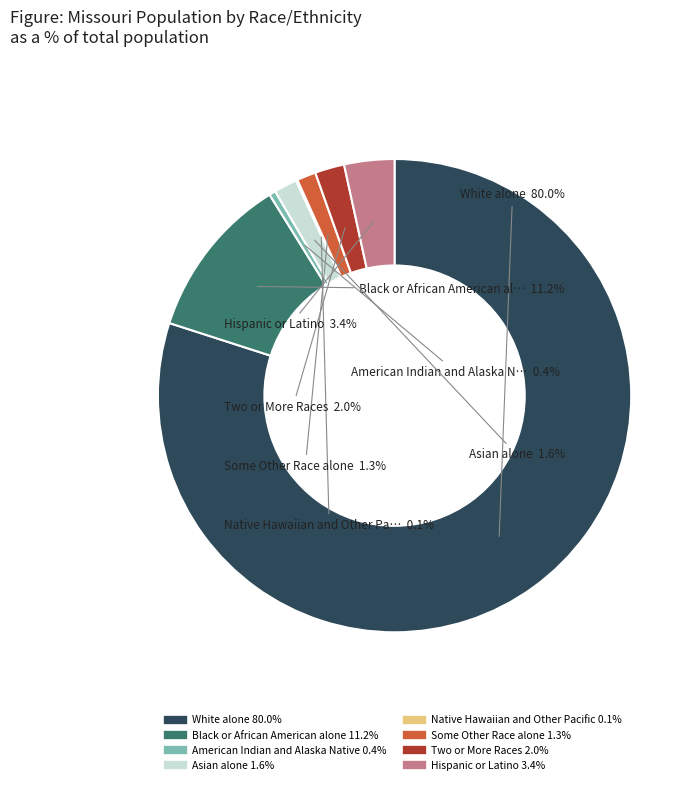

Which category has the biggest portion of the pie?

White alone